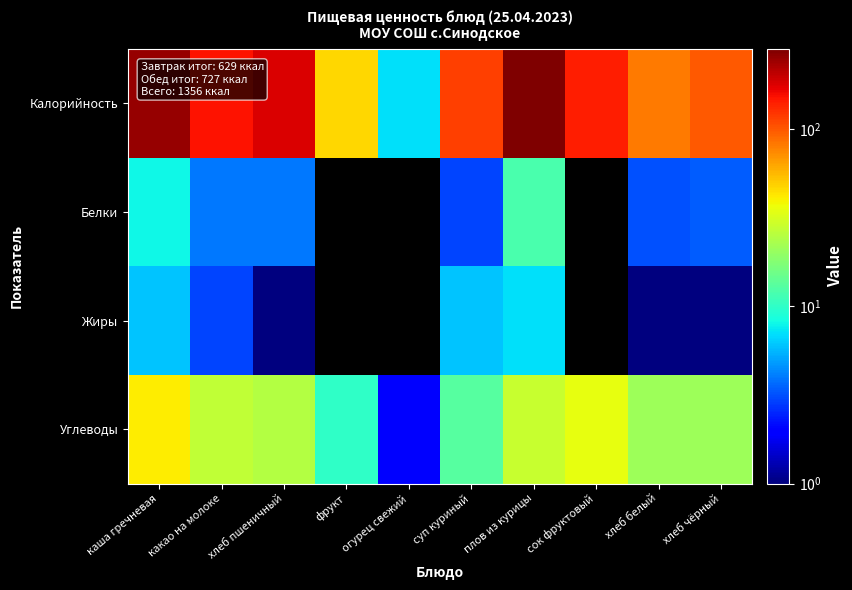

Reading left to right, extract all data points from this chart.

Калорийность: каша гречневая=250.0	какао на молоке=151.0	хлеб пшеничный=181.0	фрукт=47.0	огурец свежий=7.0	суп куриный=115.0	плов из курицы=283.0	сок фруктовый=141.0	хлеб белый=81.0	хлеб чёрный=100.0
Белки: каша гречневая=8.0	какао на молоке=4.0	хлеб пшеничный=4.0	фрукт=0.0	огурец свежий=0.0	суп куриный=3.0	плов из курицы=12.0	сок фруктовый=0.0	хлеб белый=3.2	хлеб чёрный=3.4
Жиры: каша гречневая=6.0	какао на молоке=3.0	хлеб пшеничный=1.0	фрукт=0.0	огурец свежий=0.0	суп куриный=6.0	плов из курицы=7.0	сок фруктовый=0.0	хлеб белый=1.0	хлеб чёрный=1.0
Углеводы: каша гречневая=41.0	какао на молоке=27.0	хлеб пшеничный=25.0	фрукт=10.0	огурец свежий=2.0	суп куриный=13.0	плов из курицы=28.0	сок фруктовый=35.0	хлеб белый=21.0	хлеб чёрный=21.0